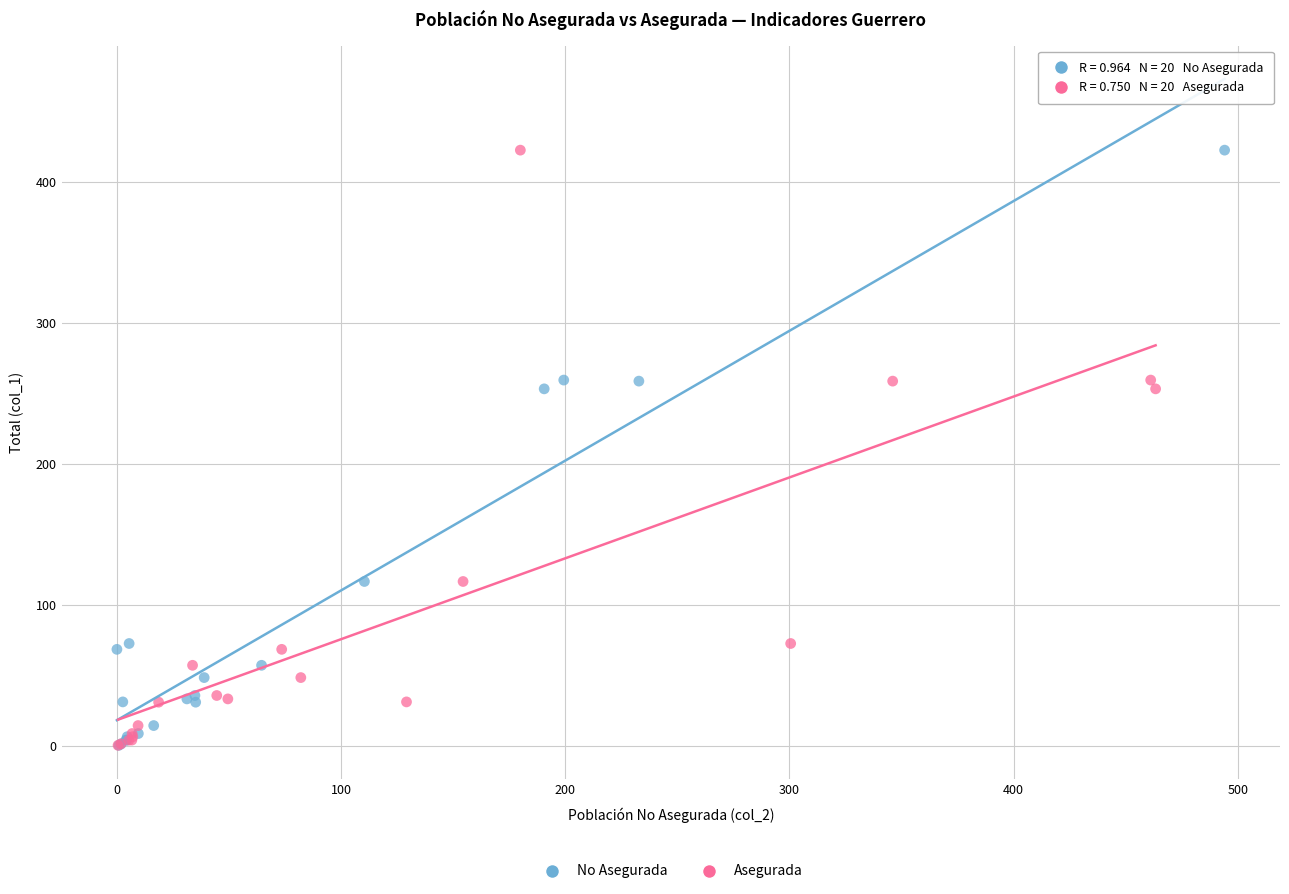

What are all the series names shown in the legend?

No Asegurada, Asegurada